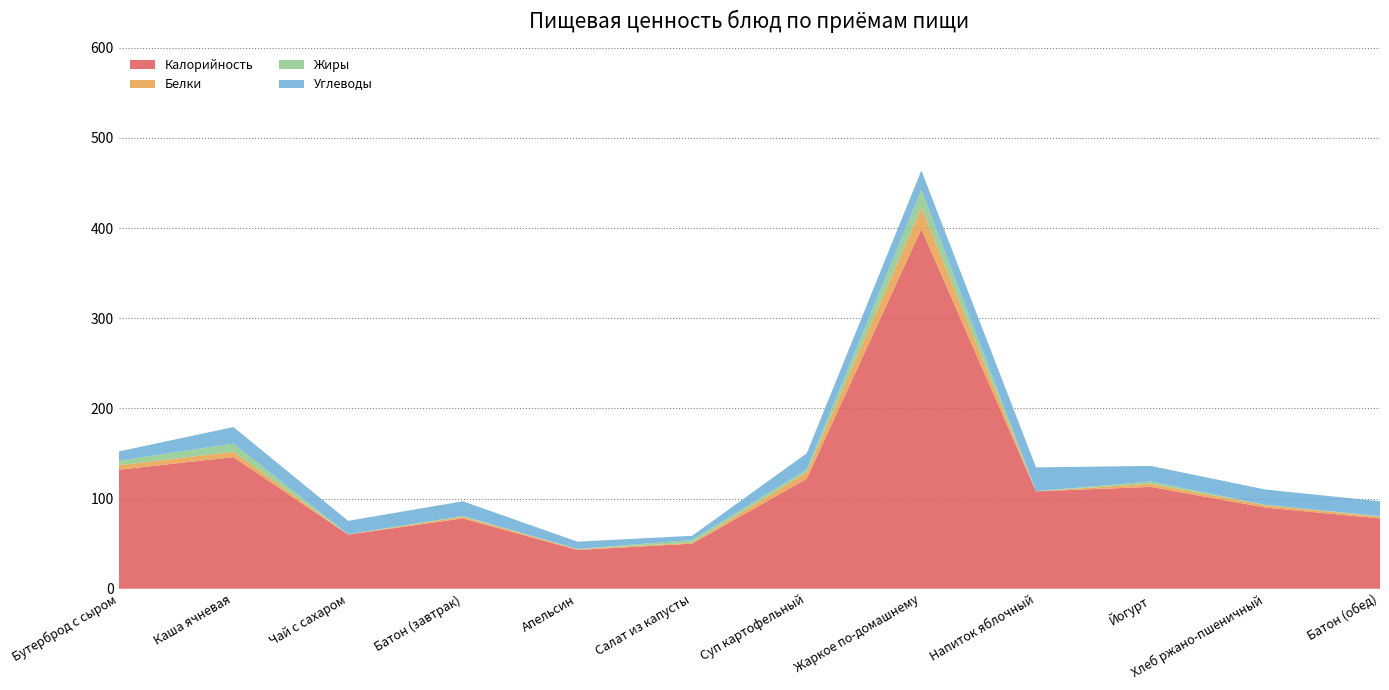

Reading right to left, transcribe all the data shown in this chart.

Калорийность: 78.0	90.0	113.0	108.0	399.0	122.0	50.0	43.0	78.0	60.0	146.0	132.0
Белки: 1.9	2.7	3.5	0.1	23.5	7.2	1.0	0.9	1.9	0.2	5.9	5.0
Жиры: 0.7	0.3	2.5	0.1	19.8	3.0	3.1	0.2	0.7	0.1	9.1	5.0
Углеводы: 16.4	17.0	17.2	26.4	21.6	18.0	4.6	8.1	16.4	15.0	18.3	10.3